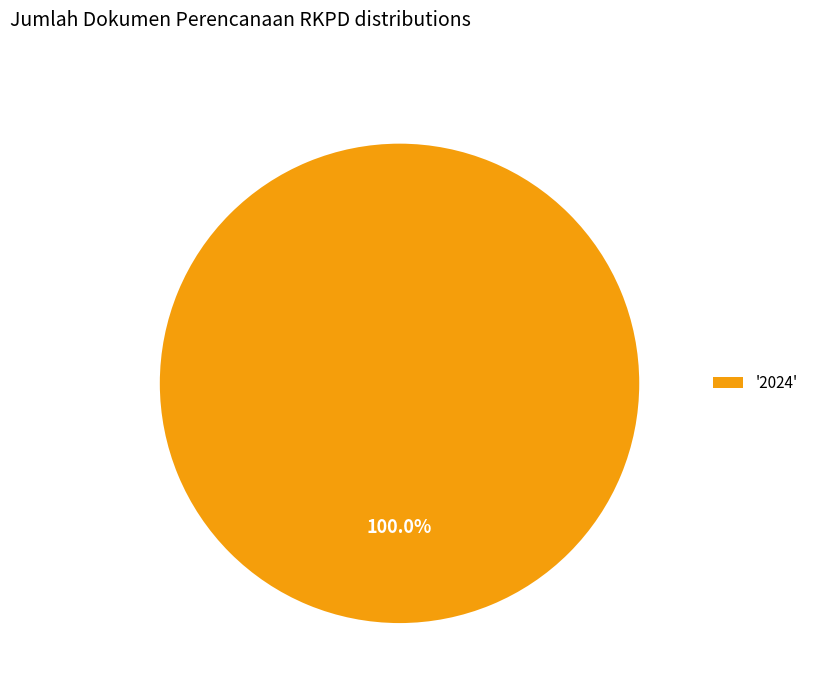

What is the largest slice in the pie chart?

2024